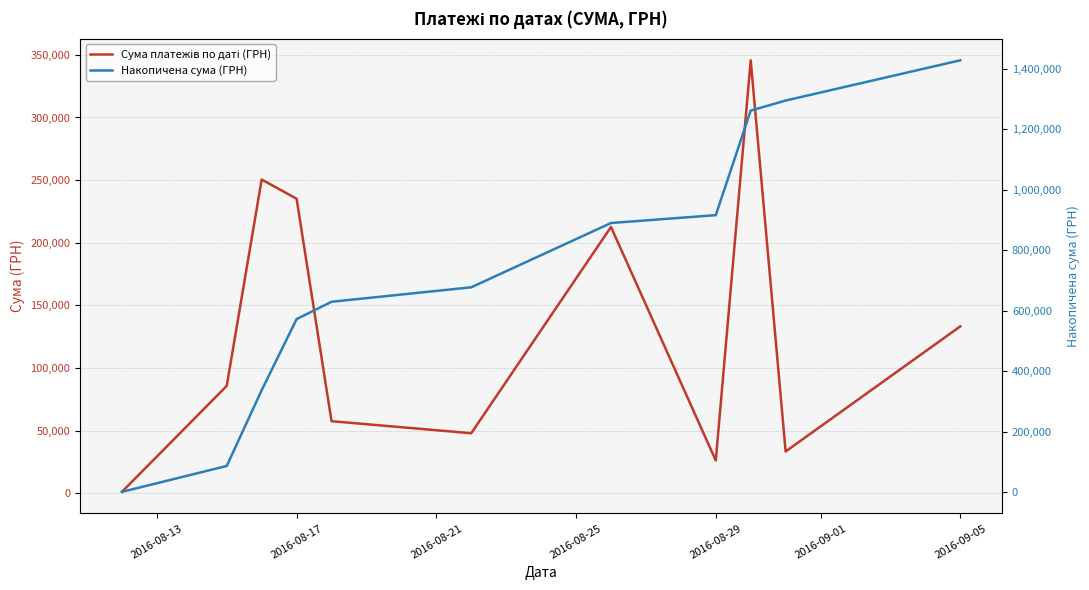

Does the chart have visible grid lines?

Yes